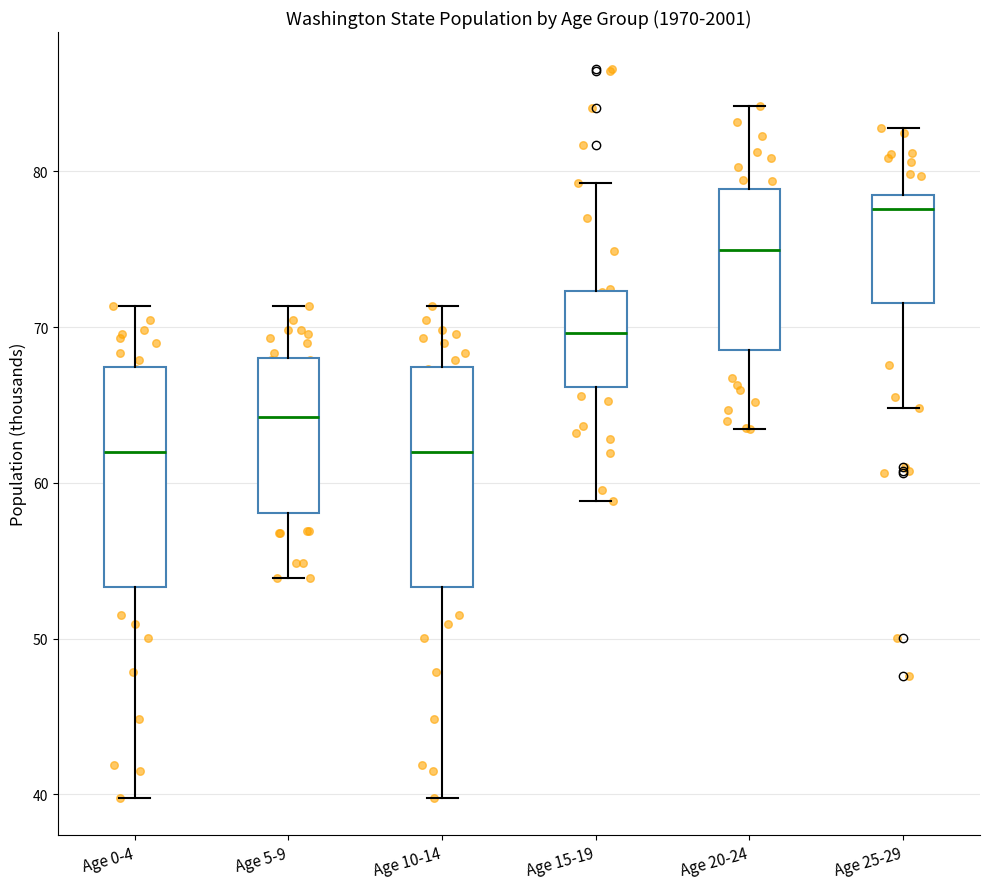

Reading left to right, transcribe this box plot: for each box, give where its median line is, the range the box spans, and where its two whiskers end, as read against the y-axis. The values are not printed on the chart, so give them approximately, as read against the axis.

Age 0-4: median 62, box 53 to 67, whiskers 40 to 71
Age 5-9: median 64, box 58 to 68, whiskers 54 to 71
Age 10-14: median 62, box 53 to 67, whiskers 40 to 71
Age 15-19: median 70, box 66 to 72, whiskers 59 to 79
Age 20-24: median 75, box 69 to 79, whiskers 63 to 84
Age 25-29: median 78, box 72 to 79, whiskers 65 to 83